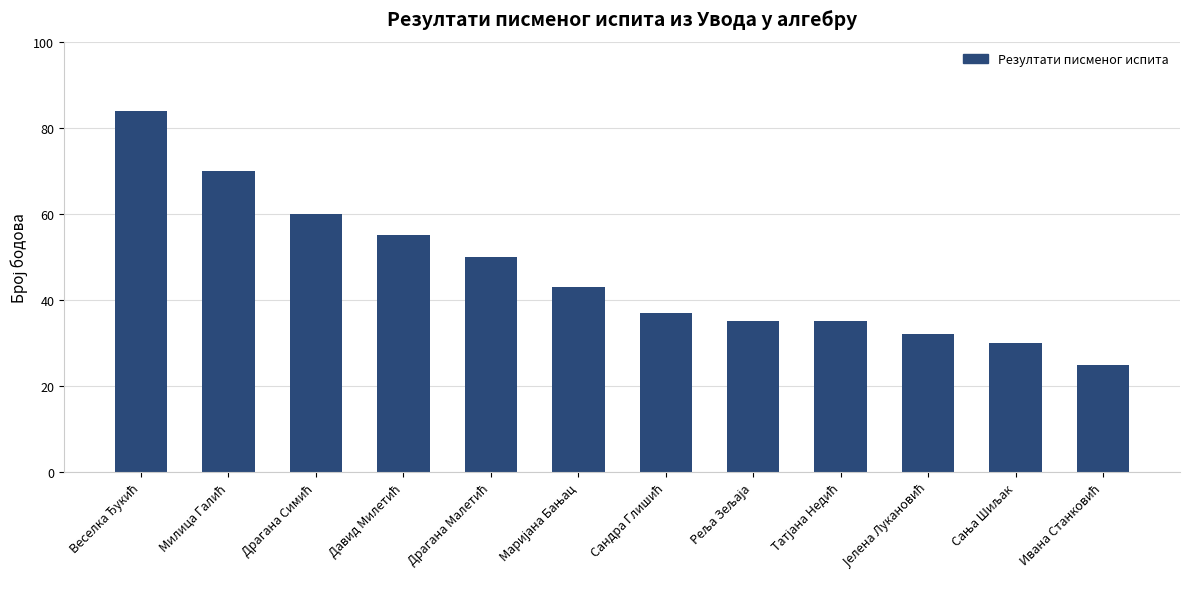

What is the smallest value displayed?

25